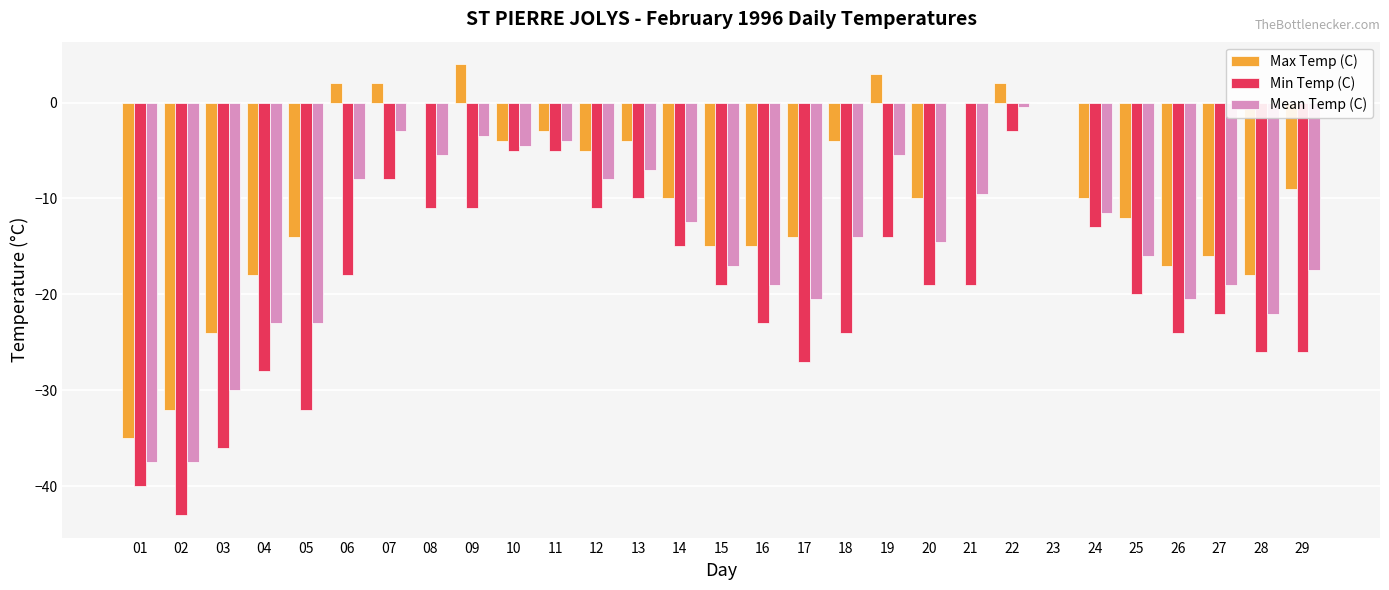

Reading left to right, what are all the values shown in this chart?

Max Temp (C): -35.0	-32.0	-24.0	-18.0	-14.0	2.0	2.0	0.0	4.0	-4.0	-3.0	-5.0	-4.0	-10.0	-15.0	-15.0	-14.0	-4.0	3.0	-10.0	0.0	2.0	0.0	-10.0	-12.0	-17.0	-16.0	-18.0	-9.0
Min Temp (C): -40.0	-43.0	-36.0	-28.0	-32.0	-18.0	-8.0	-11.0	-11.0	-5.0	-5.0	-11.0	-10.0	-15.0	-19.0	-23.0	-27.0	-24.0	-14.0	-19.0	-19.0	-3.0	0.0	-13.0	-20.0	-24.0	-22.0	-26.0	-26.0
Mean Temp (C): -37.5	-37.5	-30.0	-23.0	-23.0	-8.0	-3.0	-5.5	-3.5	-4.5	-4.0	-8.0	-7.0	-12.5	-17.0	-19.0	-20.5	-14.0	-5.5	-14.5	-9.5	-0.5	0.0	-11.5	-16.0	-20.5	-19.0	-22.0	-17.5